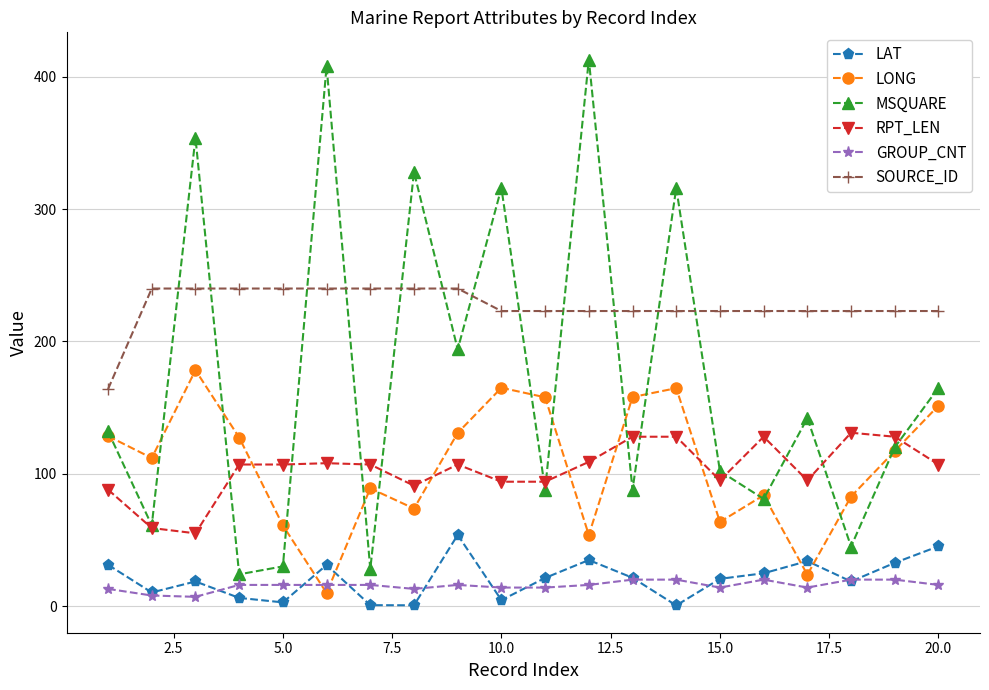

How many lines are shown in the chart?

6